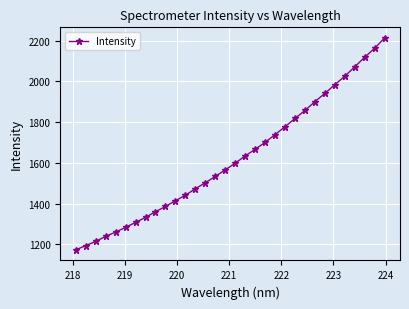

What is the difference between the second highest and minimum values?

989.9